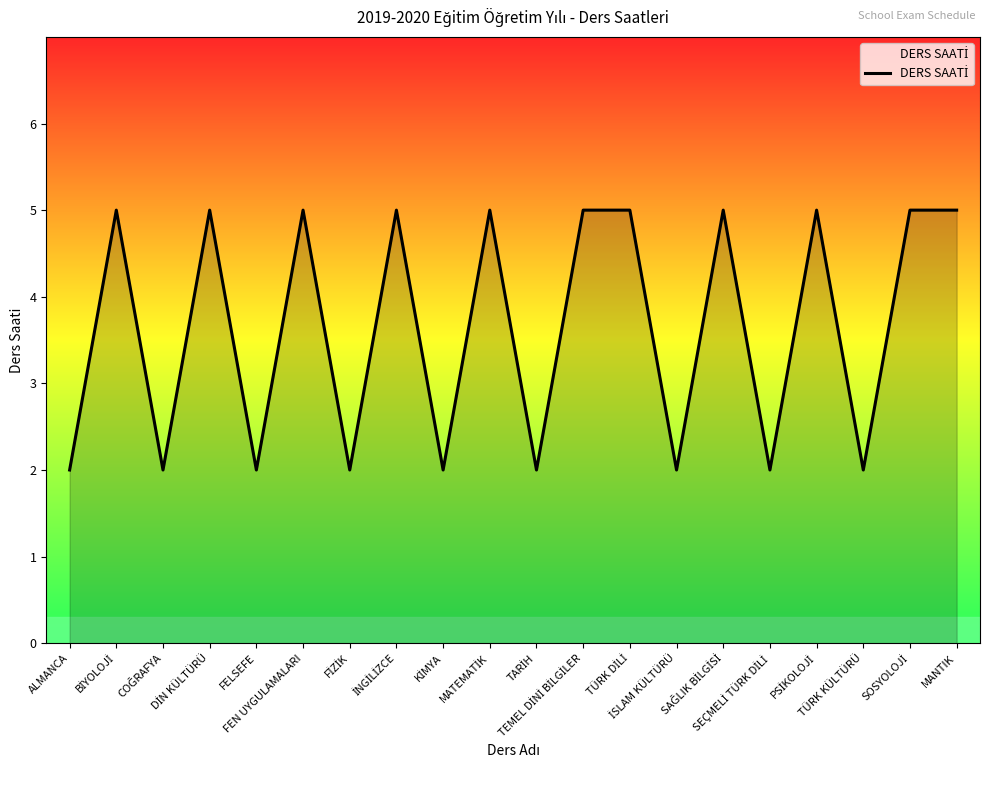

Count the values in the range 2 to 5.

20